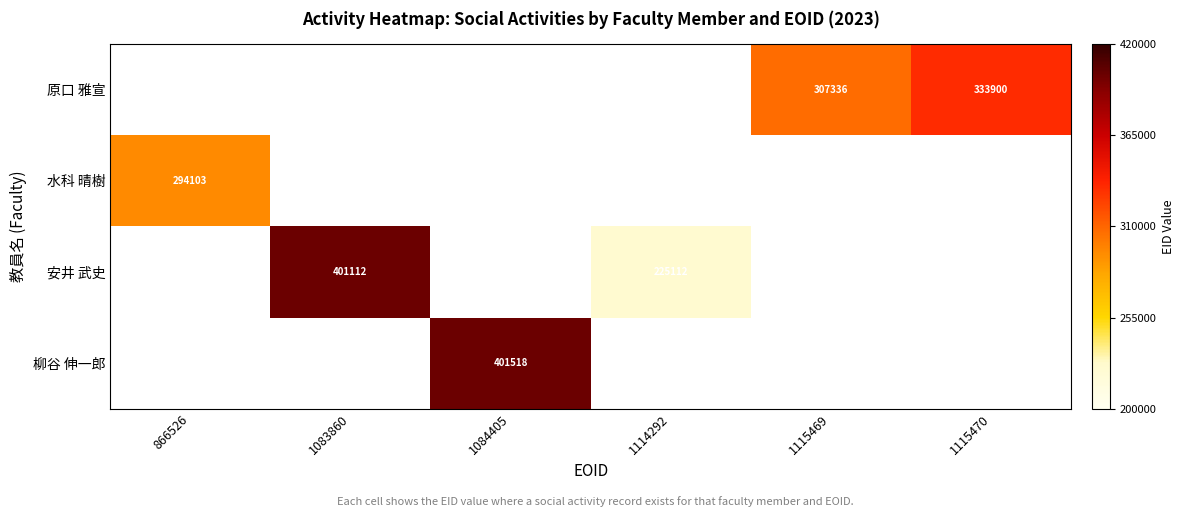

The value of 原口 雅宣 at 1115470 is 137957. True or false?

False